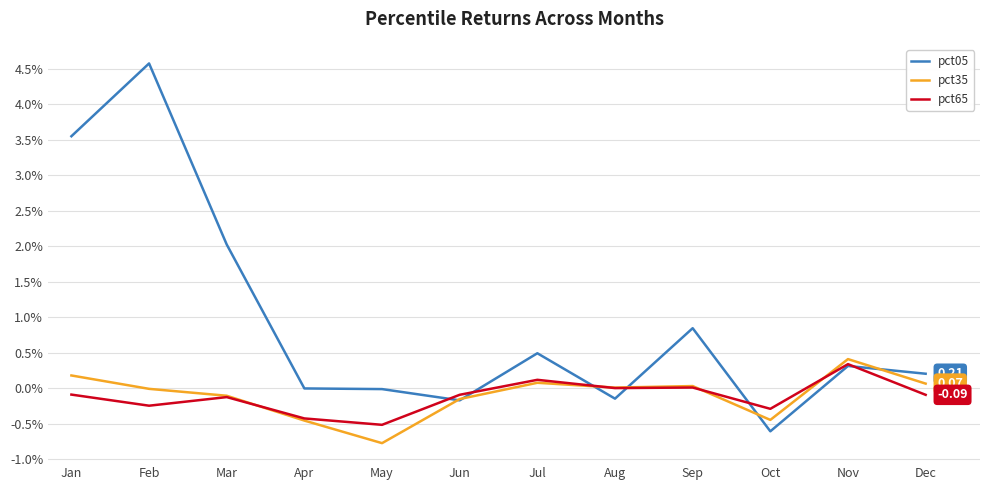

Between which two adjacent categories do pct05 and pct65 first intersect?

May and Jun